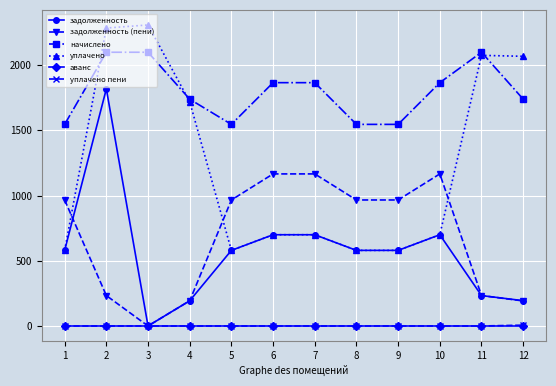

What is the spread (max minus min) of values at 9?

1545.1